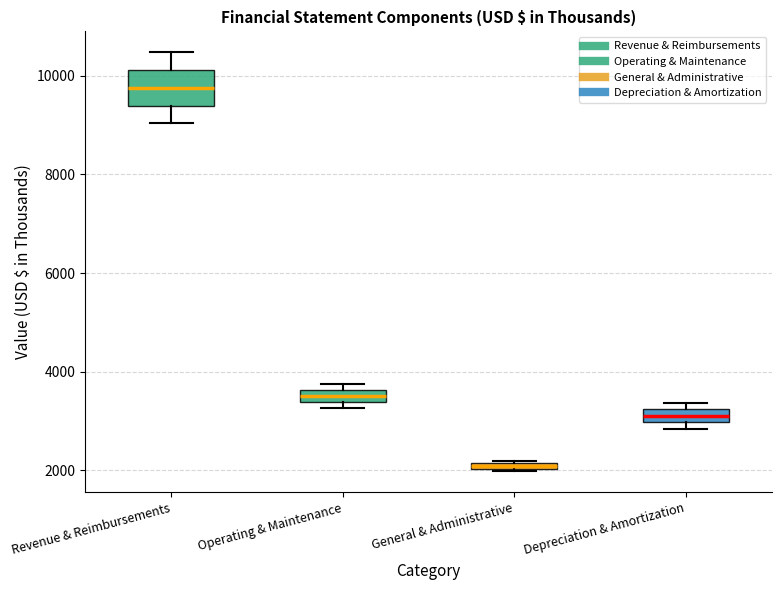

Where is the lower edge of the box for Operating & Maintenance on the y-axis? The values are not printed on the chart, so give them approximately, as read against the axis.

3400